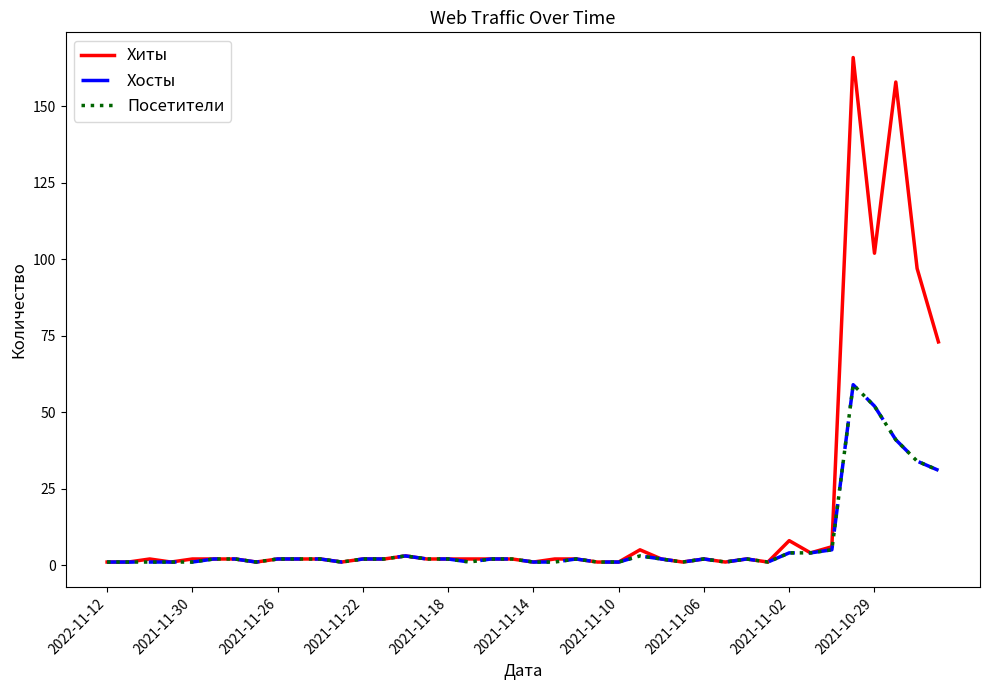

Does the chart display data point markers on the line(s)?

No